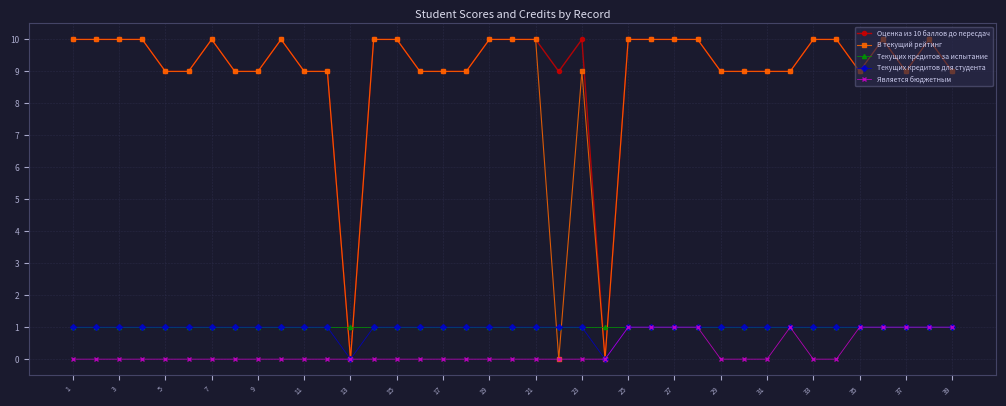

What is the greatest value displayed?

10